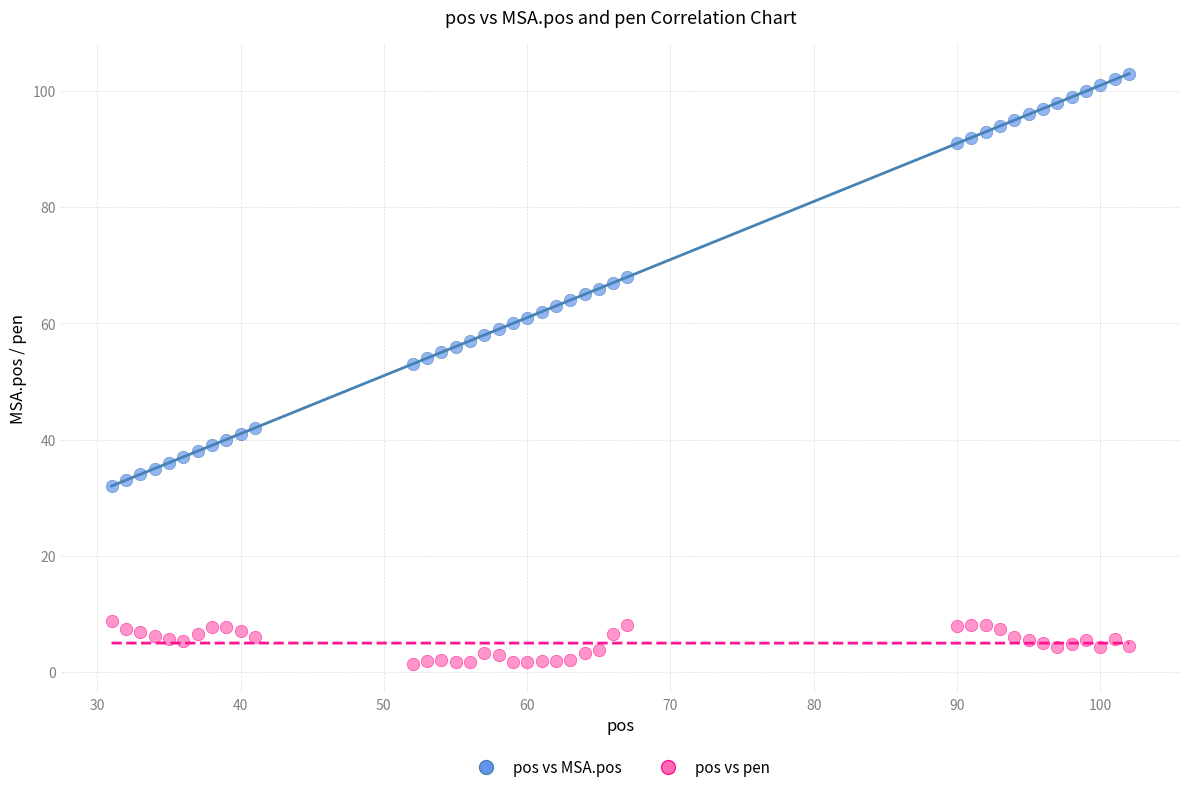

Which series contains the lowest Y value?

pos vs pen